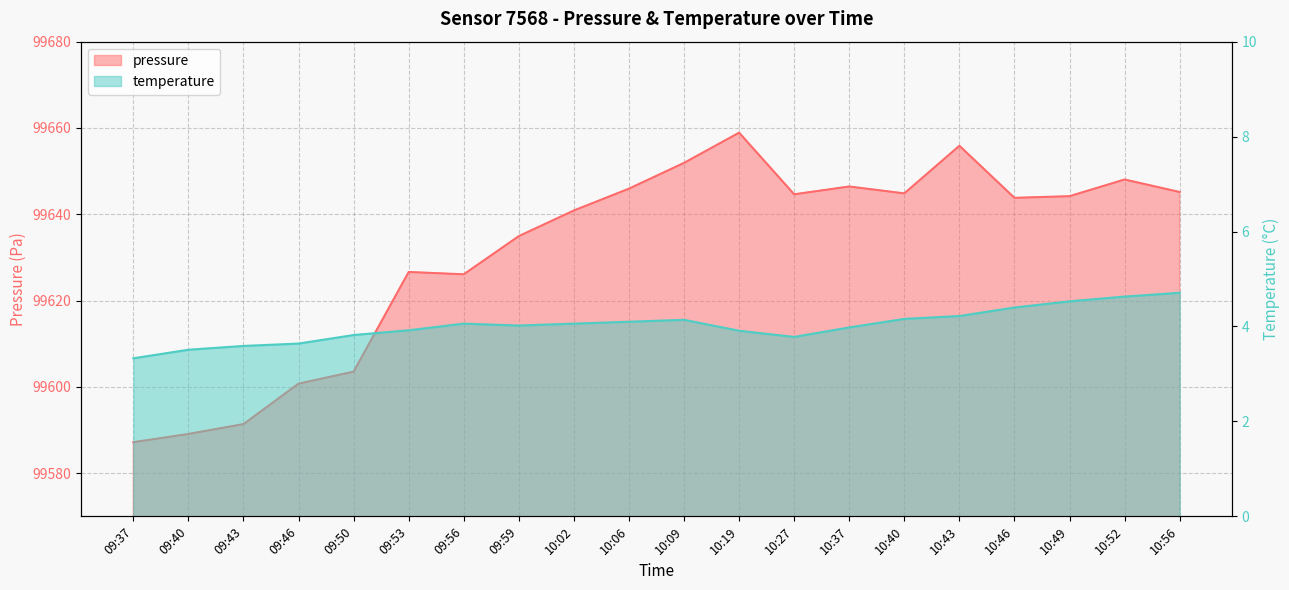

What is the minimum value for pressure?

99587.2